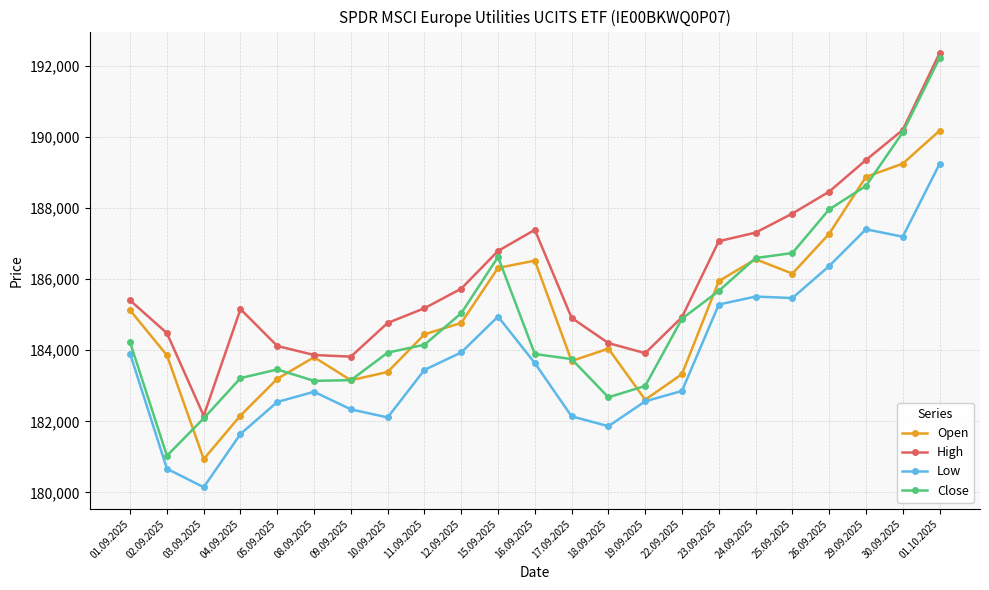

What is the difference between the Open values at 16.09.2025 and 30.09.2025?

2726